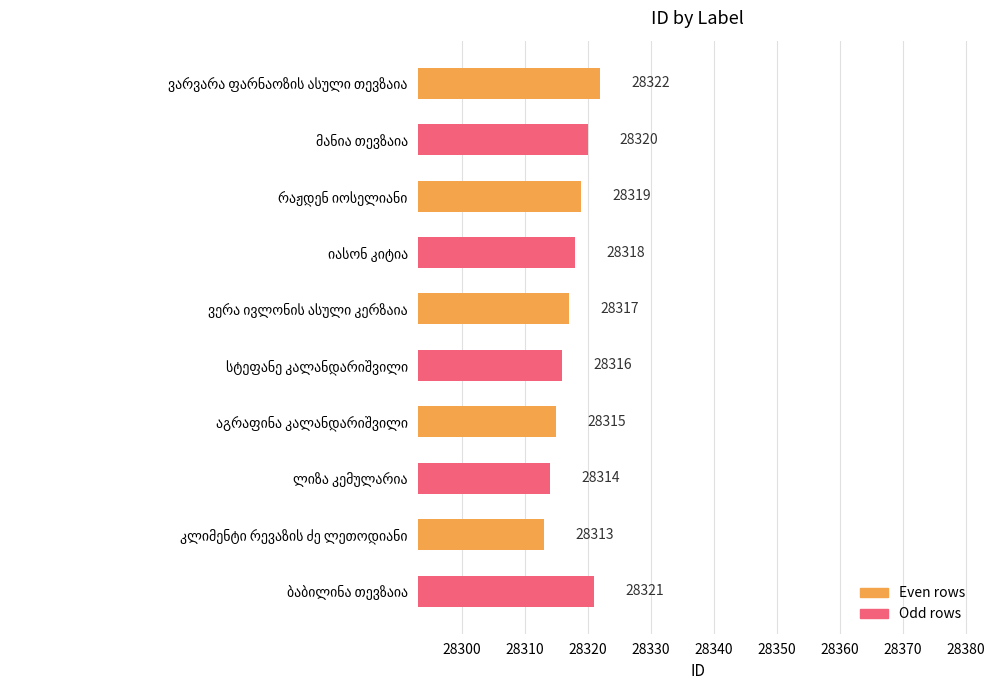

What is the maximum value shown in the chart?

28322